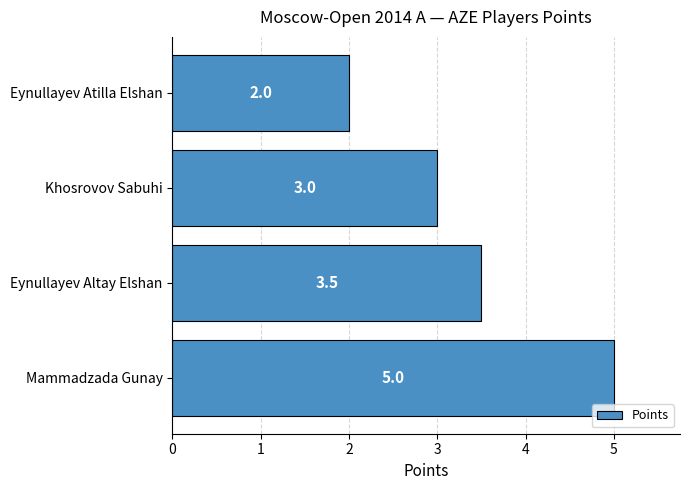

Which category has the lowest value across all series?

Eynullayev Atilla Elshan